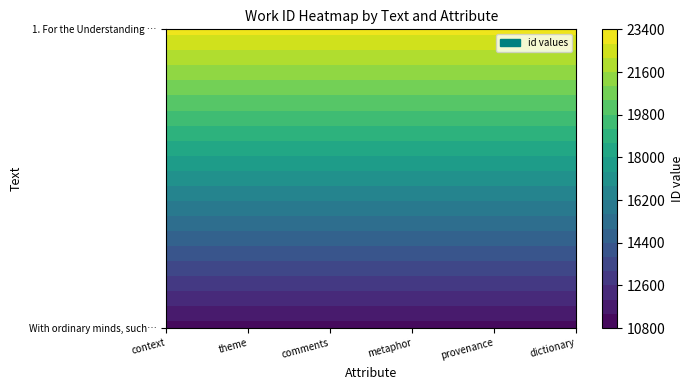

Which category has the lowest value in the 1. For the Understanding Speculative. T… series?

context